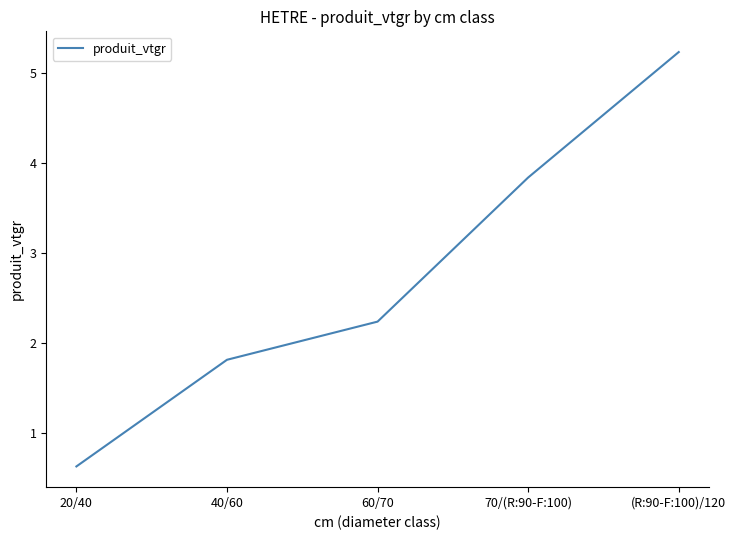

What is the smallest value displayed?

0.6